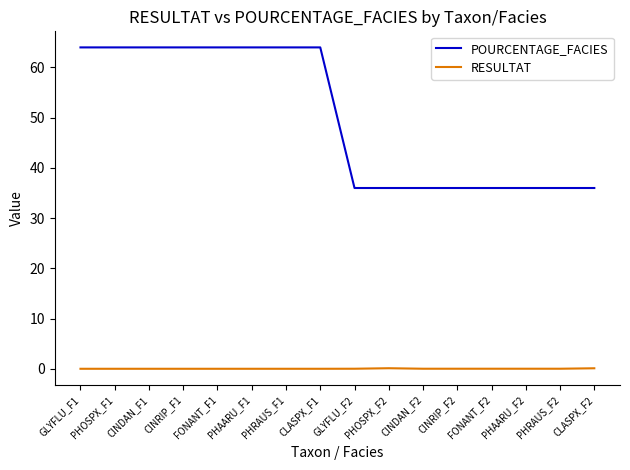

Which series changed the most between CINDAN_F1 and FONANT_F2?

POURCENTAGE_FACIES